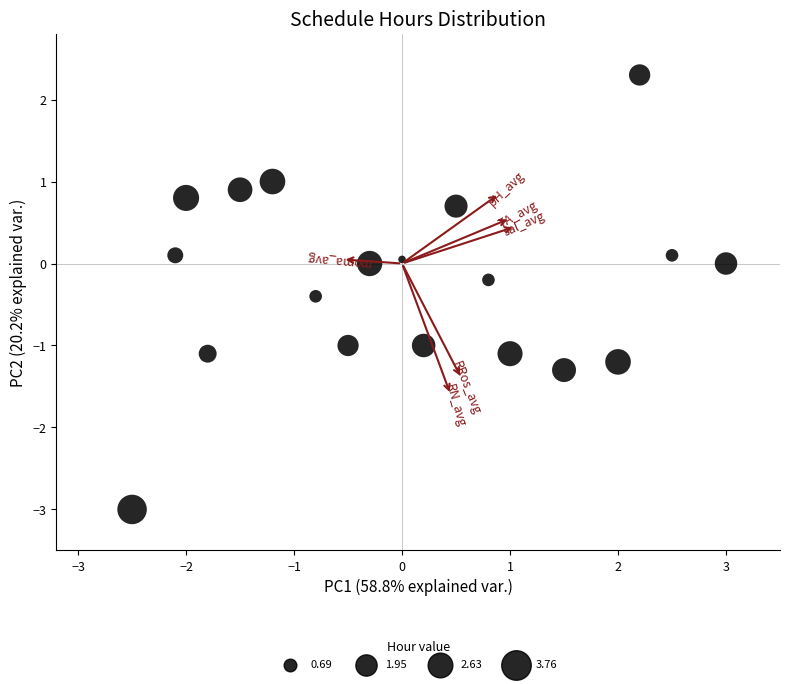

What is the range of Y values (max minus min)?

5.3